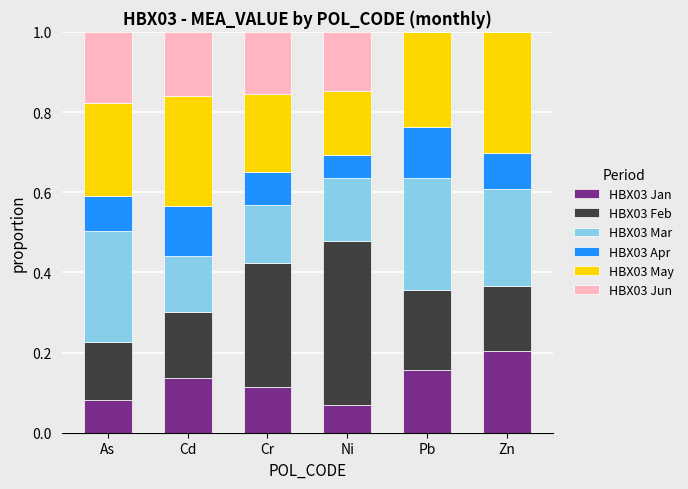

What is the total value across all series at Ni?

1.0